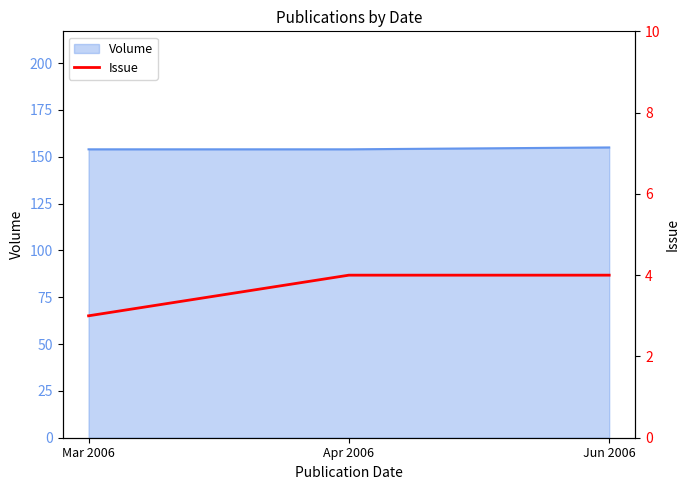

What is the minimum value for Volume?

154